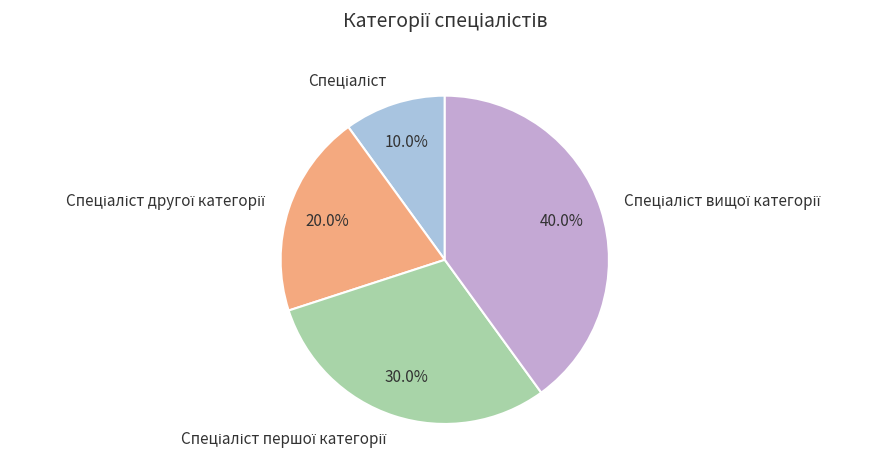

Does any single category account for the majority?

No